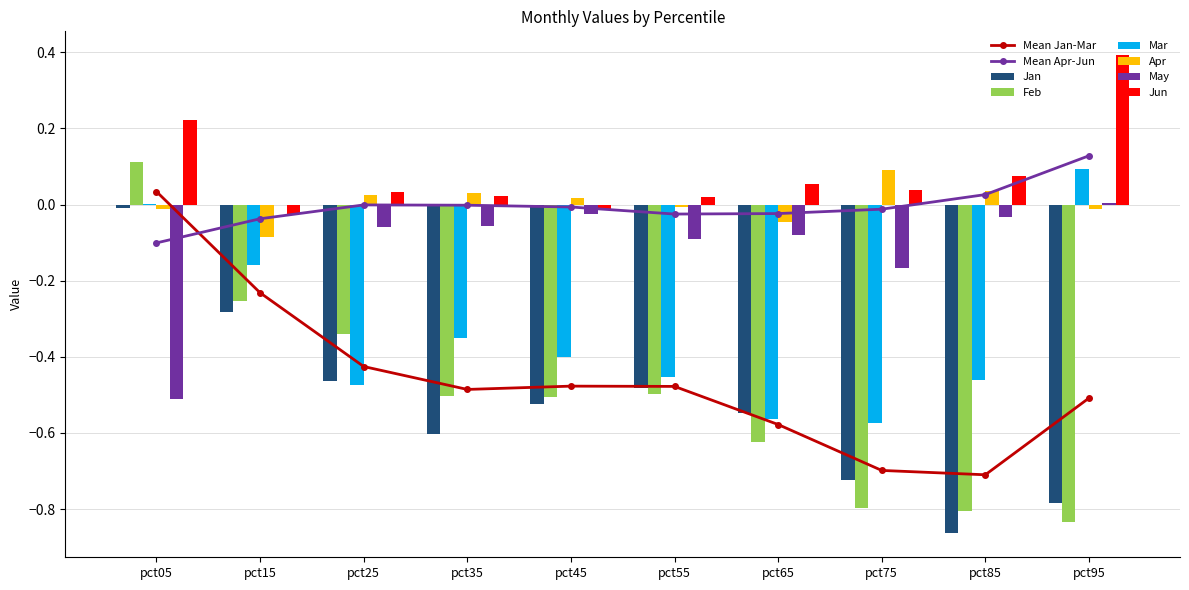

What is the difference between the maximum and minimum values in the Jan series?

0.9